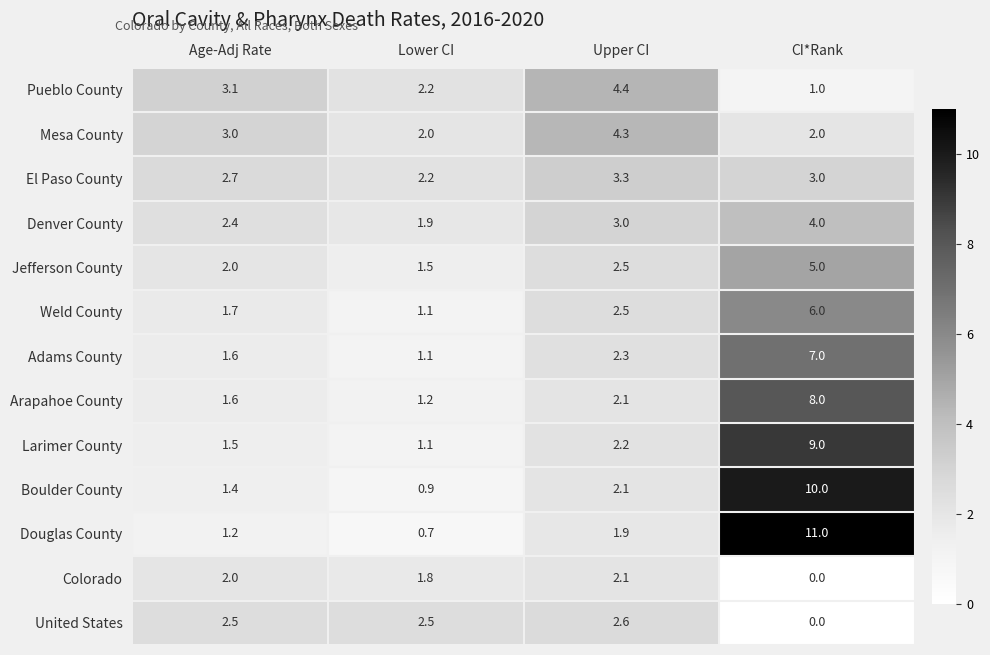

At which category is the sum across all series the highest?

CI*Rank